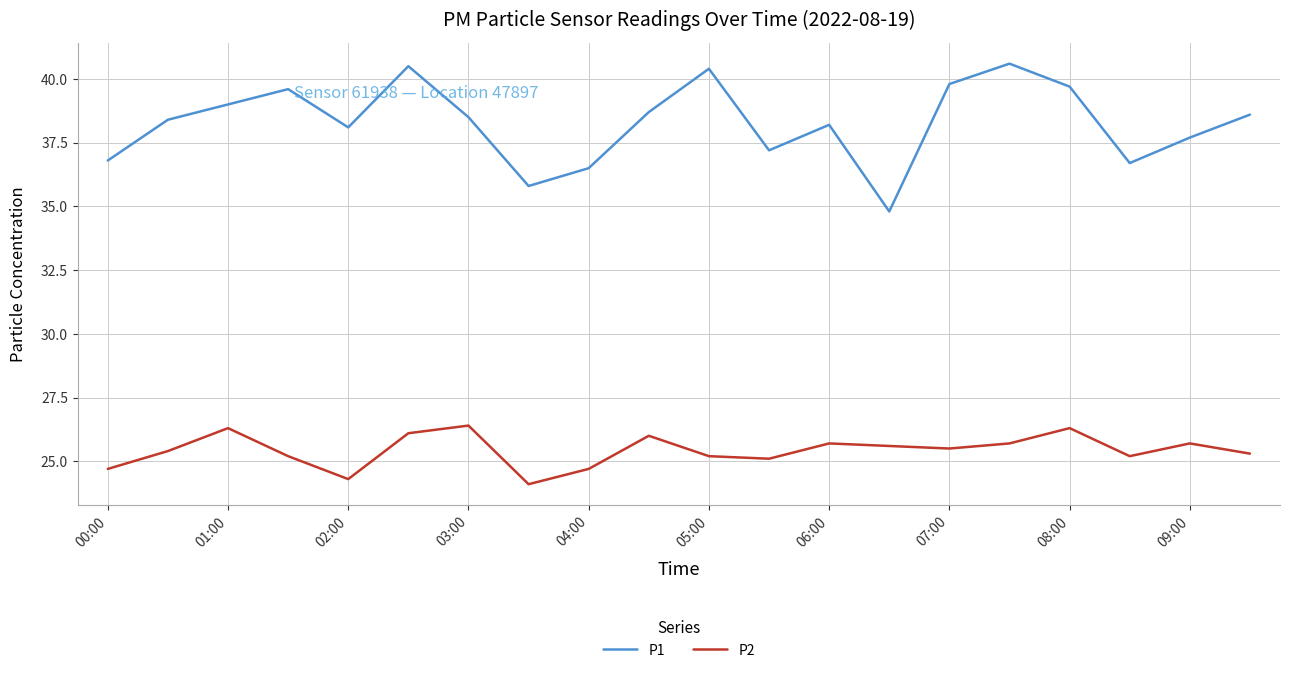

What is the difference between the maximum and minimum values in the P1 series?

5.8